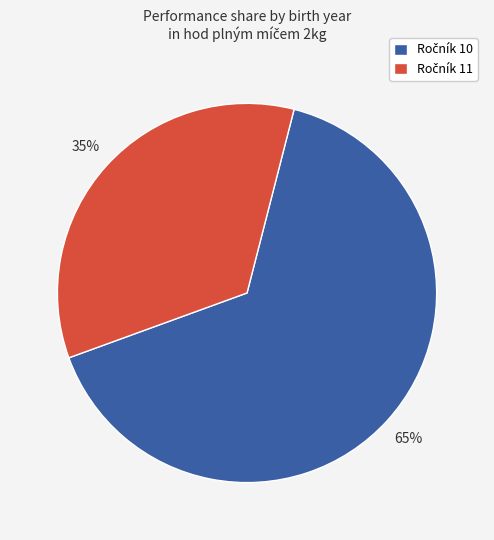

Is there a majority slice in this chart?

Yes